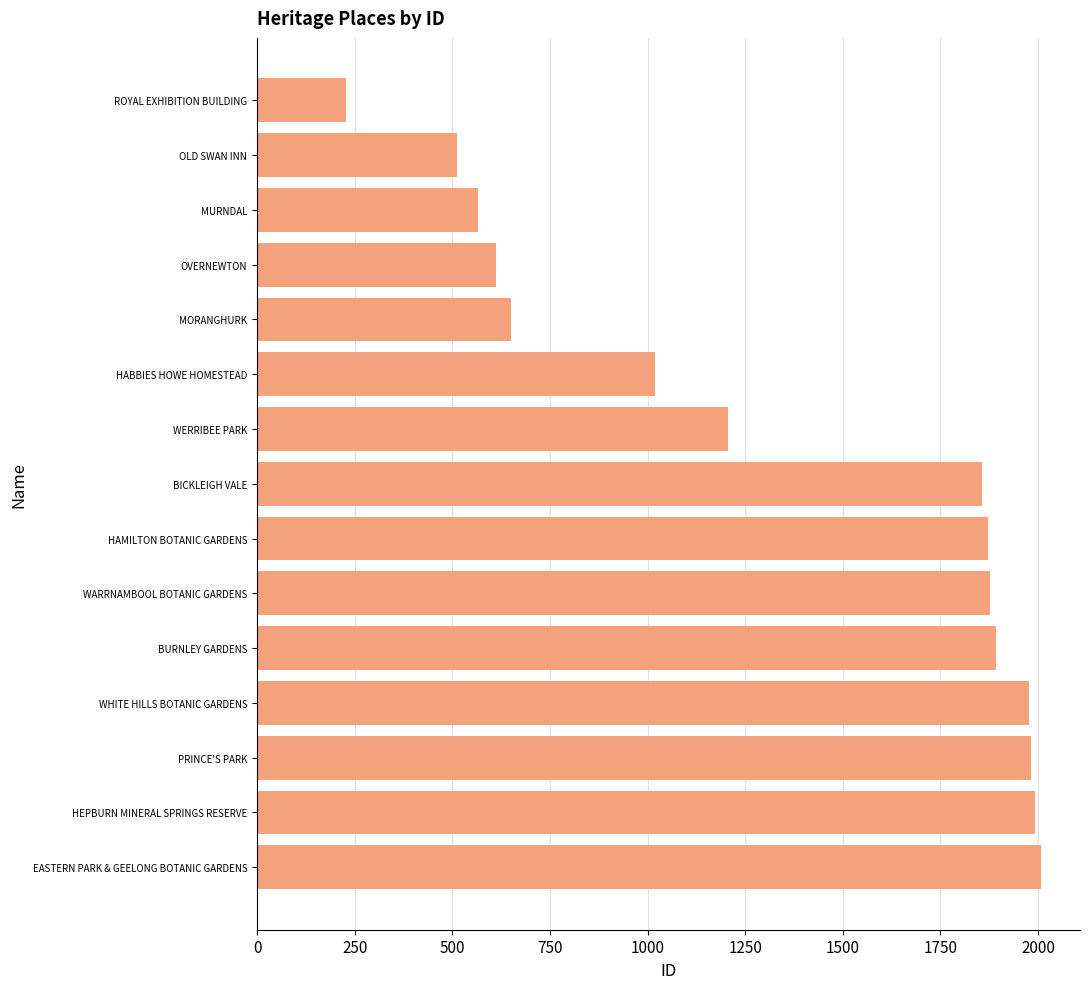

What value does the data have at BURNLEY GARDENS, to the nearest 50?

1900